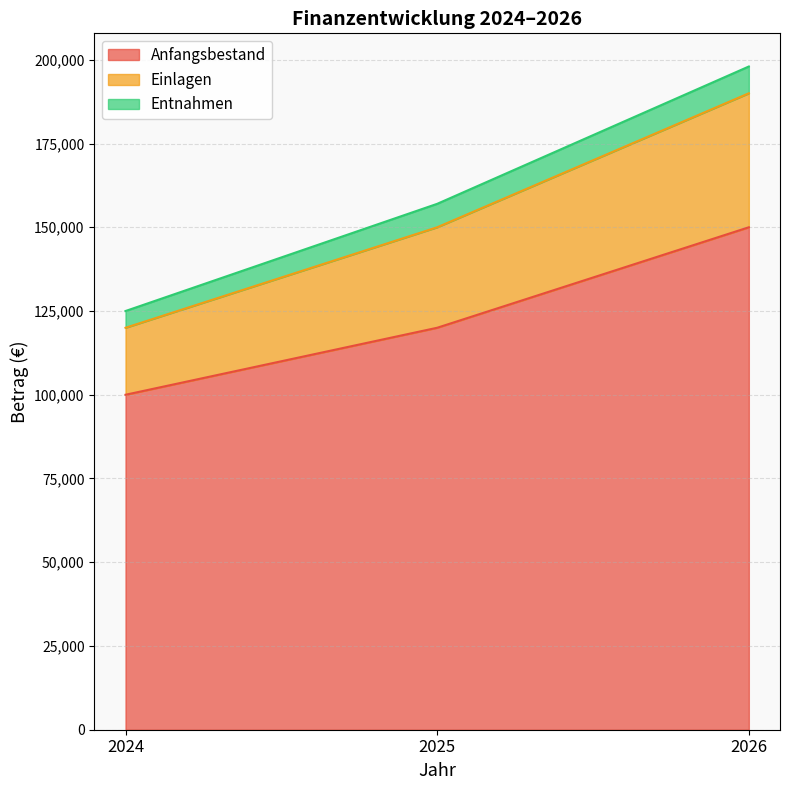

The value of Anfangsbestand at 2025 is 120000. True or false?

True